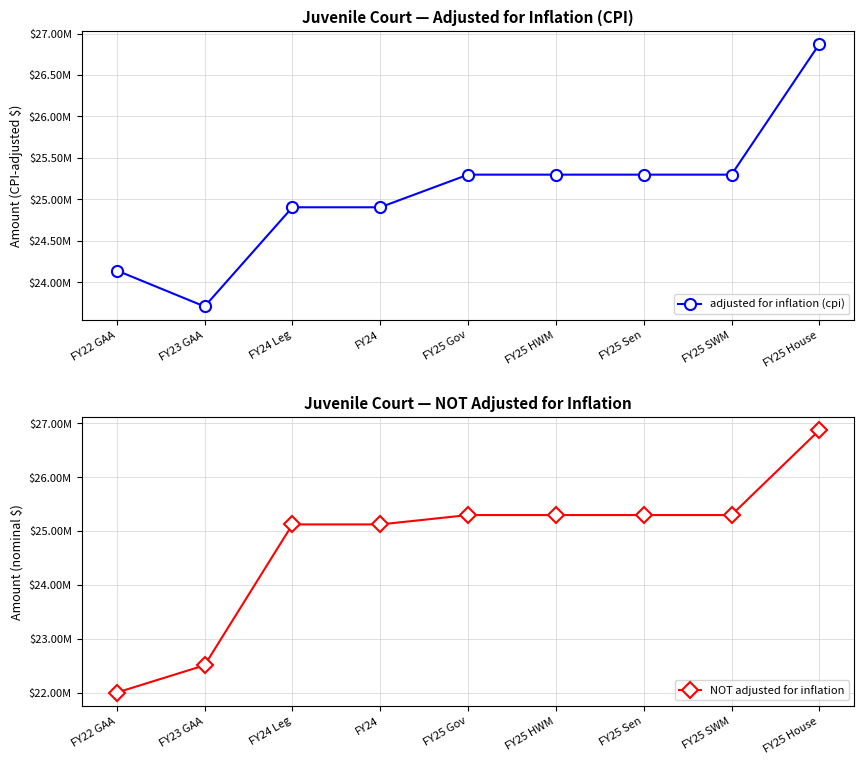

Between FY23 GAA and FY24 Leg, which series saw the biggest shift?

NOT adjusted for inflation